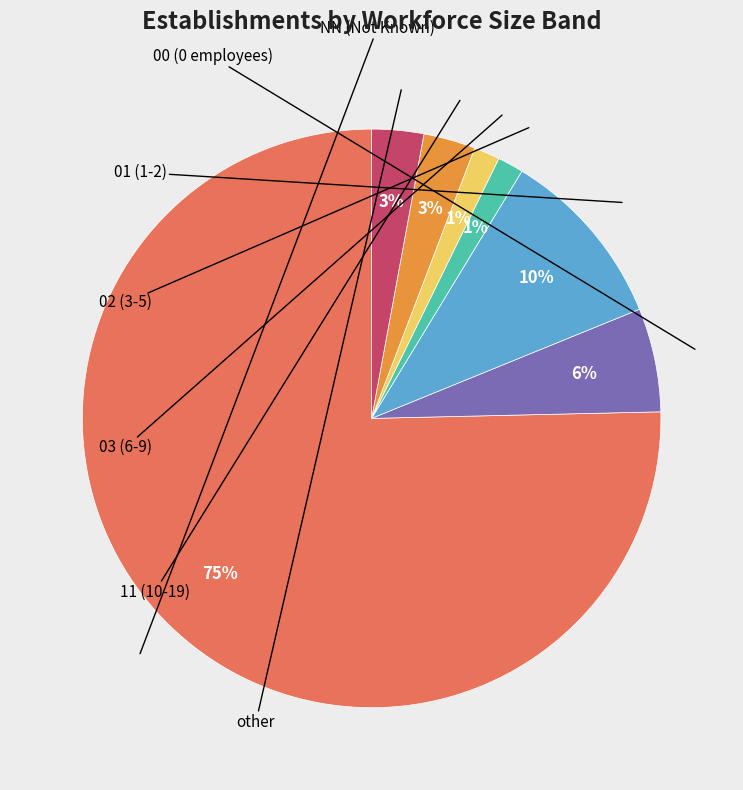

To the nearest percent, what is the average slice percentage?

14%